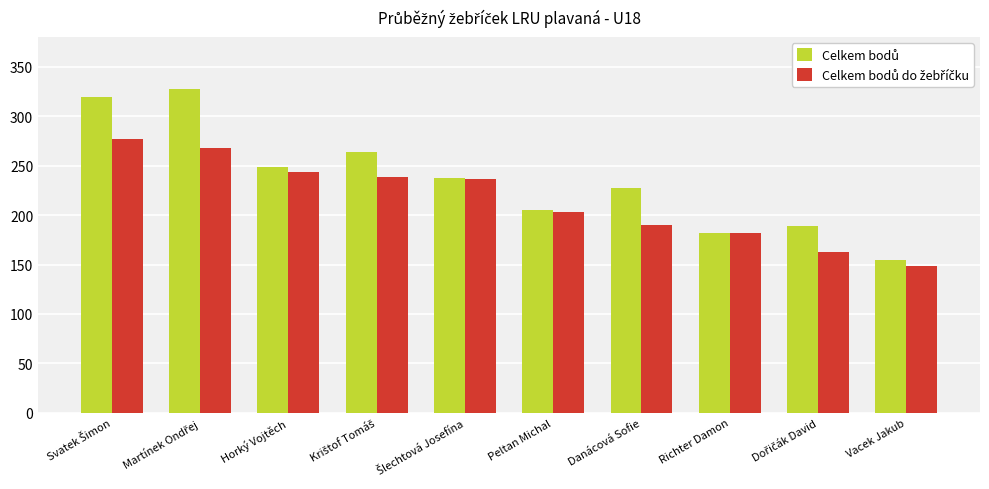

How many distinct data groups are displayed?

2